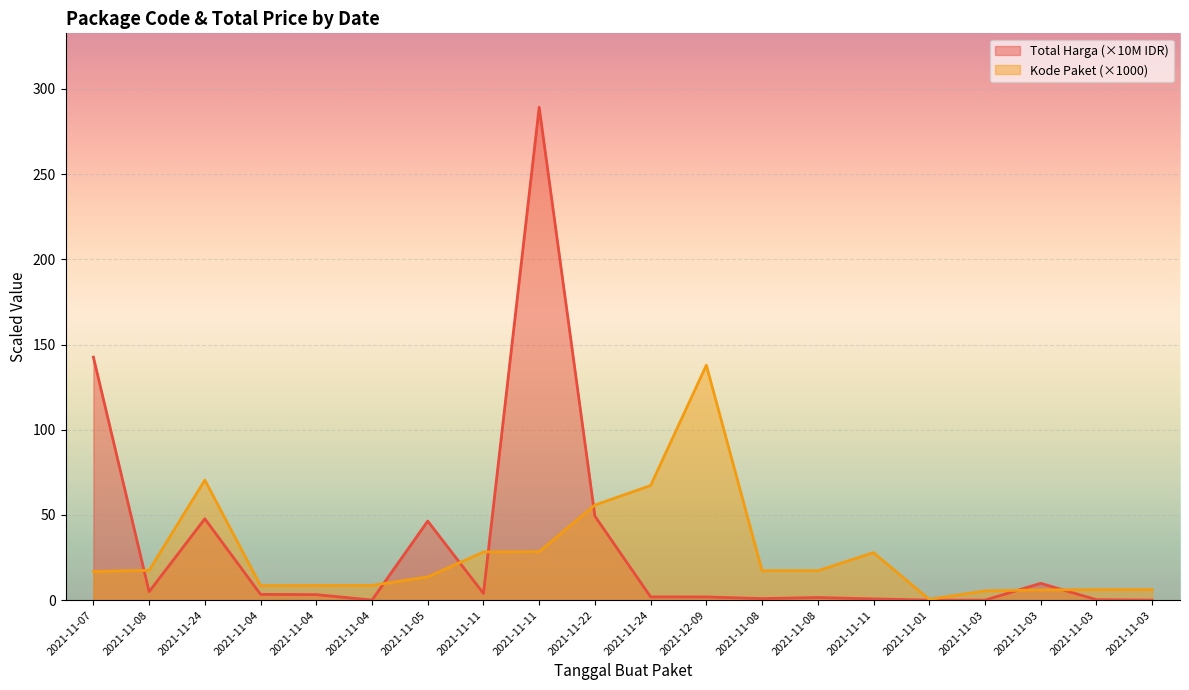

Is the value of Total Harga at 2021-11-04 greater than the value of Kode Paket at 2021-11-07?

No